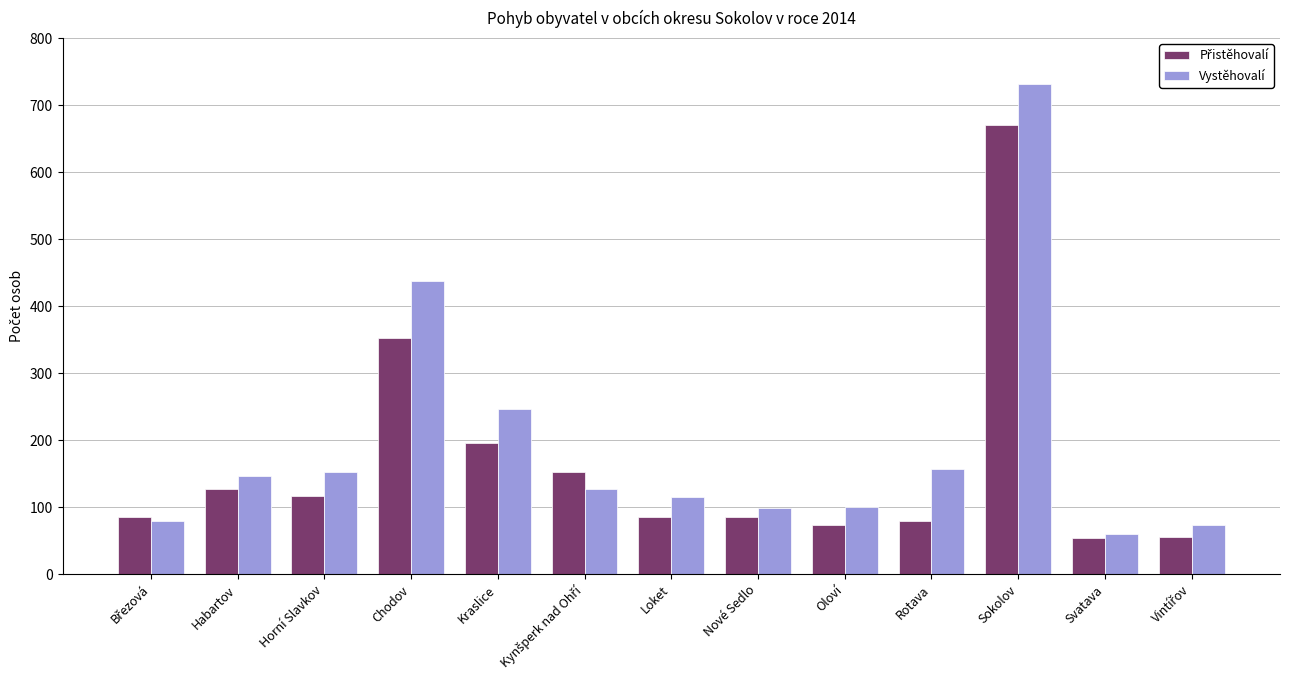

What is the spread (max minus min) of values at Svatava?

6